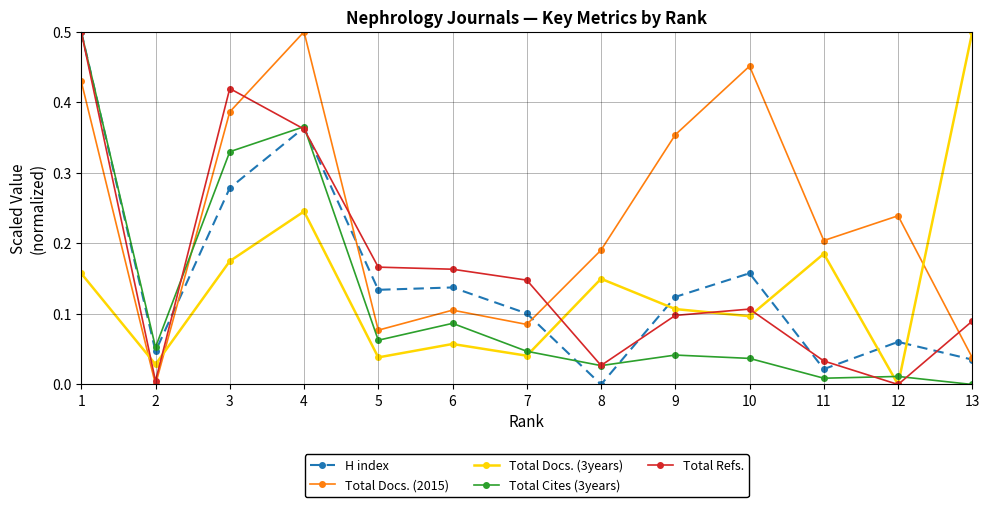

How many lines are shown in the chart?

5